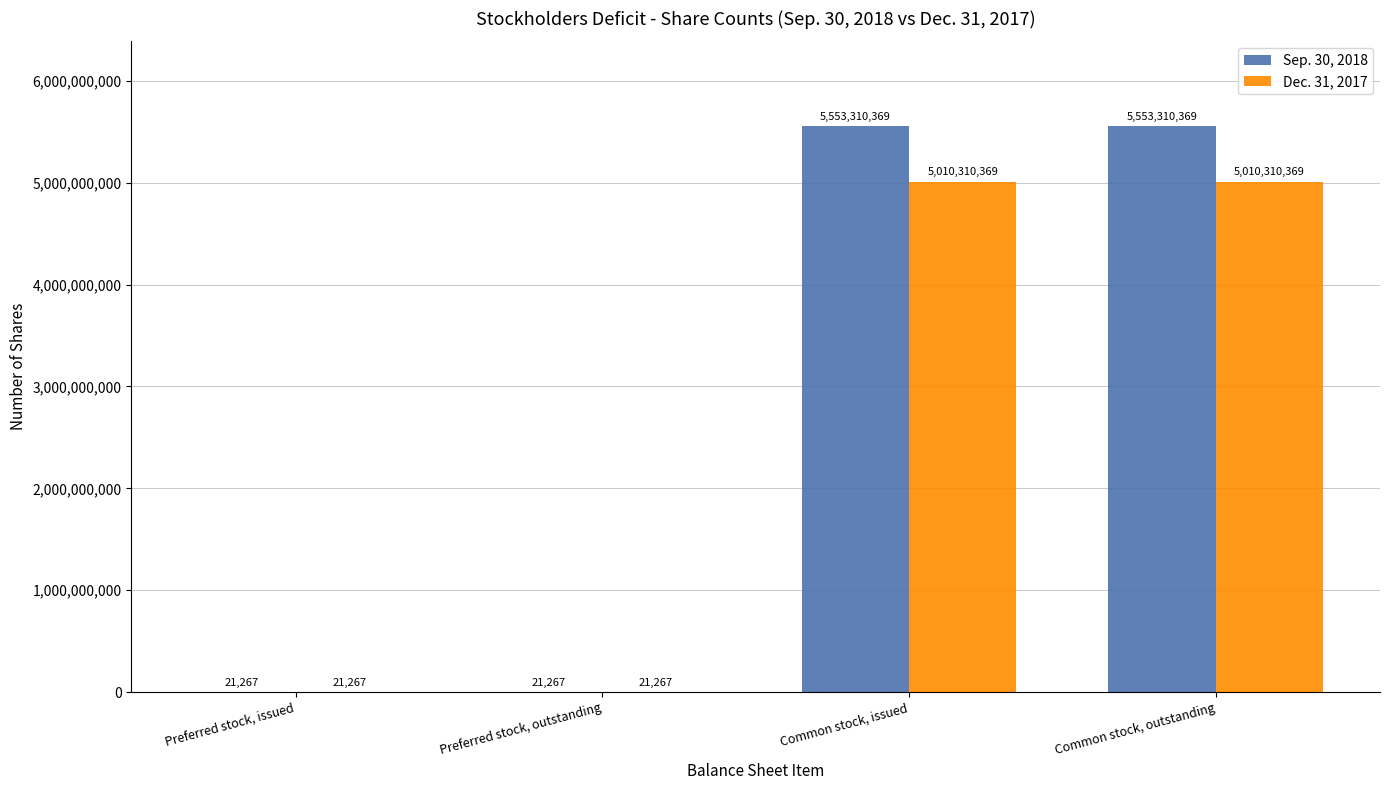

Between Preferred stock, issued and Common stock, outstanding, which series saw the biggest shift?

Sep. 30, 2018